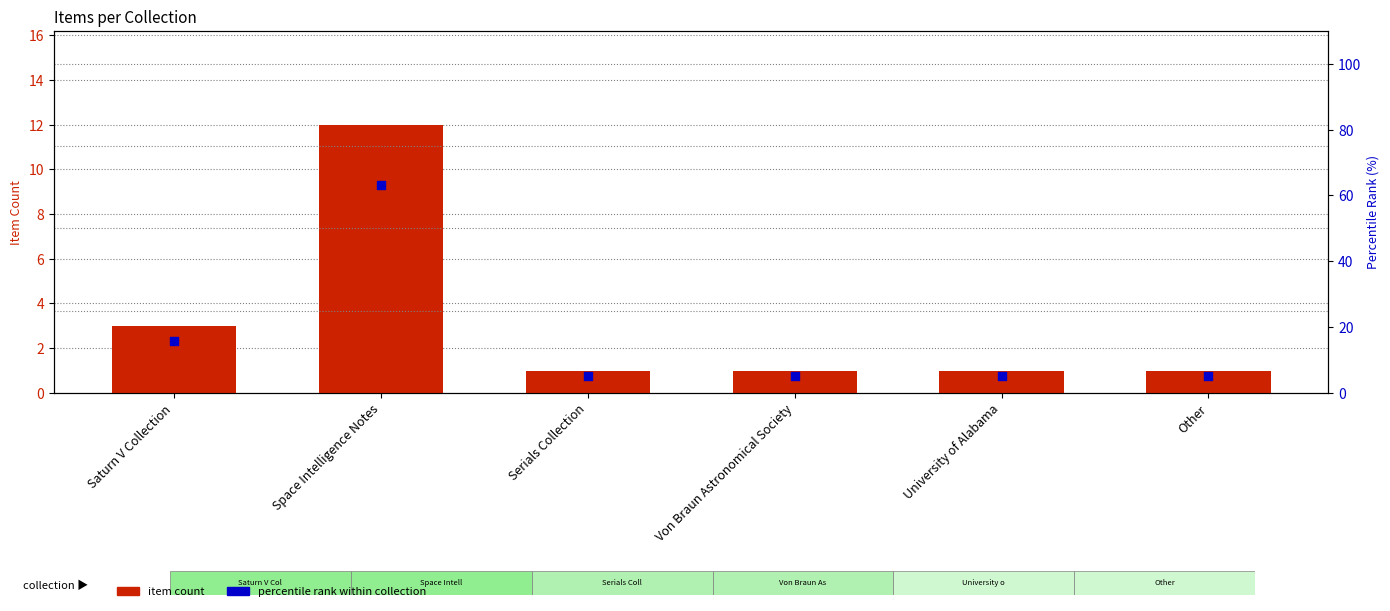

At which category is the sum across all series the highest?

Space Intelligence Notes